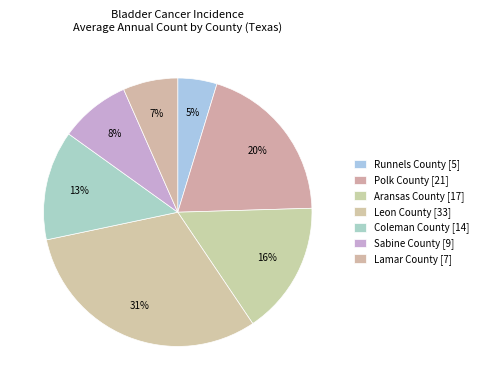

How much of the chart is everything except Leon County?

68.9%